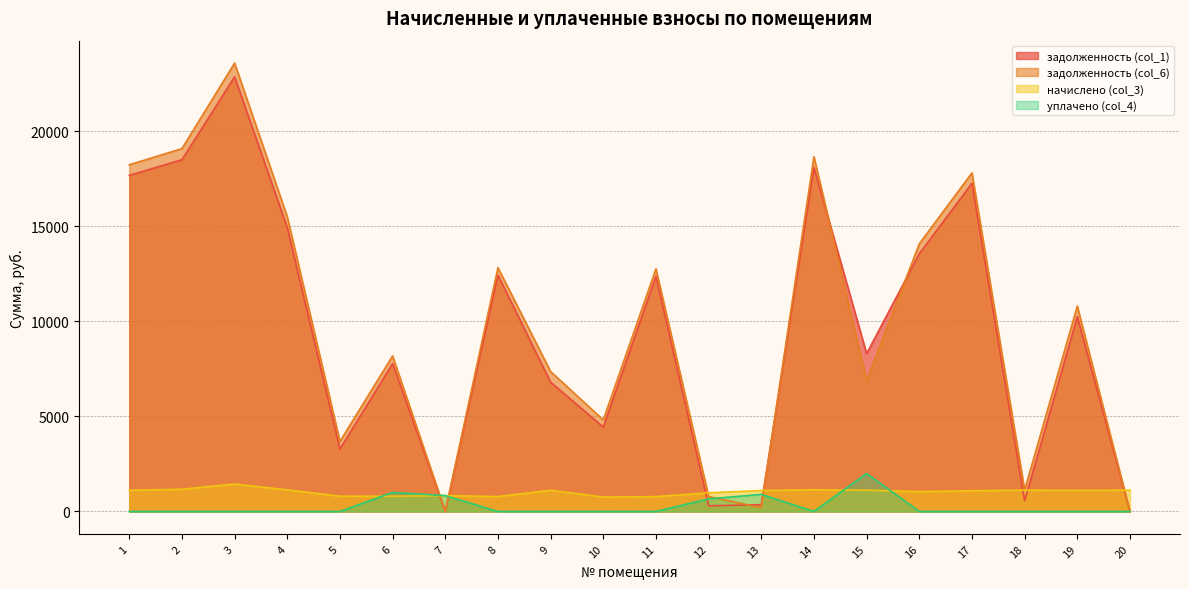

What is the value of the задолженность (col_6) point at the 13th from the left?

198.0